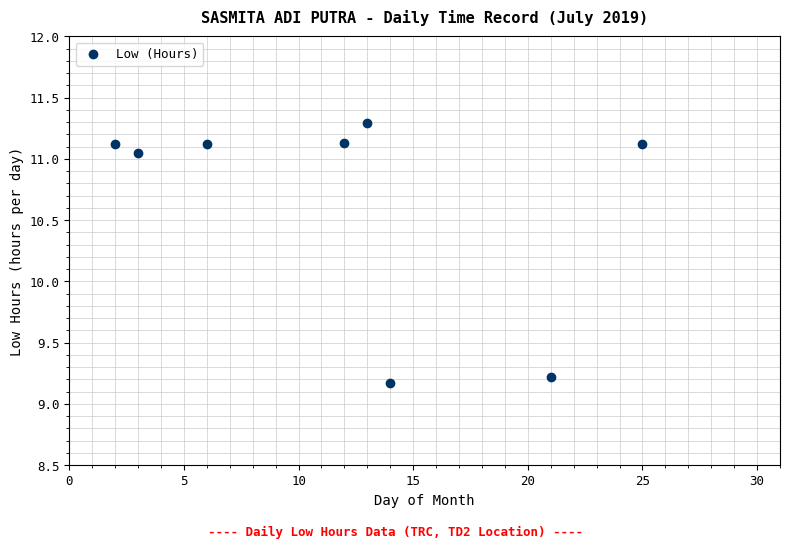

What is the range of X values (max minus min)?

23.0